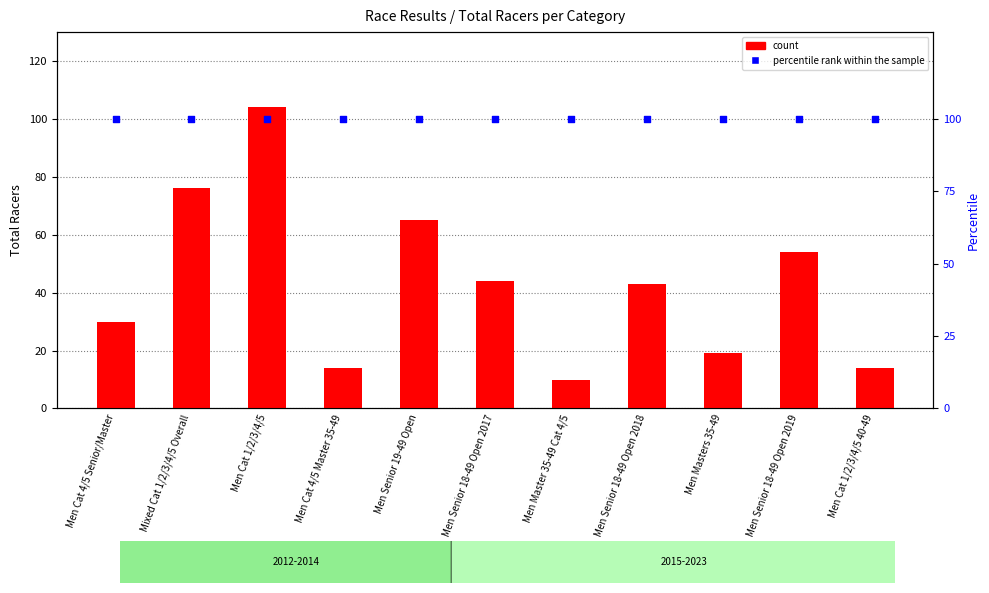

Which series has the largest total across all categories?

percentile rank within the sample